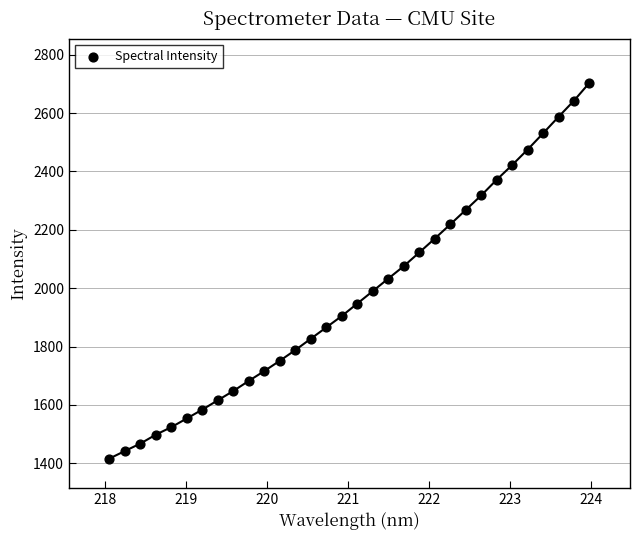

What is the range of Y values (max minus min)?

1287.8